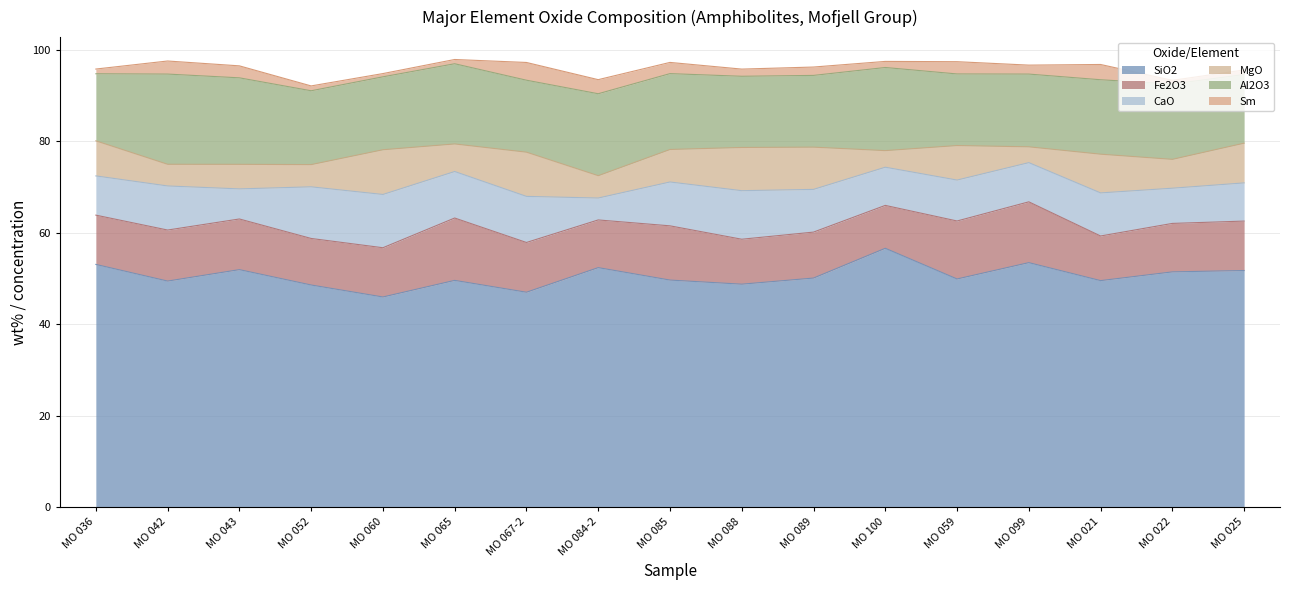

Reading left to right, transcribe all the data shown in this chart.

SiO2: 53.1	49.5	52.0	48.6	46.0	49.6	47.0	52.4	49.7	48.8	50.1	56.6	49.9	53.5	49.6	51.5	51.8
Fe2O3: 10.8	11.2	11.1	10.2	10.8	13.6	10.9	10.4	11.9	9.8	10.1	9.4	12.7	13.3	9.8	10.6	10.8
CaO: 8.6	9.6	6.6	11.3	11.7	10.2	10.1	4.8	9.6	10.6	9.3	8.3	8.9	8.6	9.4	7.7	8.3
MgO: 7.7	4.7	5.4	4.9	9.8	6.0	9.7	4.9	7.1	9.4	9.2	3.6	7.5	3.5	8.5	6.3	8.7
Al2O3: 14.7	19.7	18.9	16.1	15.9	17.5	15.7	17.9	16.6	15.6	15.7	18.2	15.7	15.9	16.3	16.5	15.0
Sm: 1.0	2.9	2.6	1.1	0.7	0.9	3.9	3.1	2.5	1.6	1.8	1.3	2.7	2.0	3.3	0.8	1.0